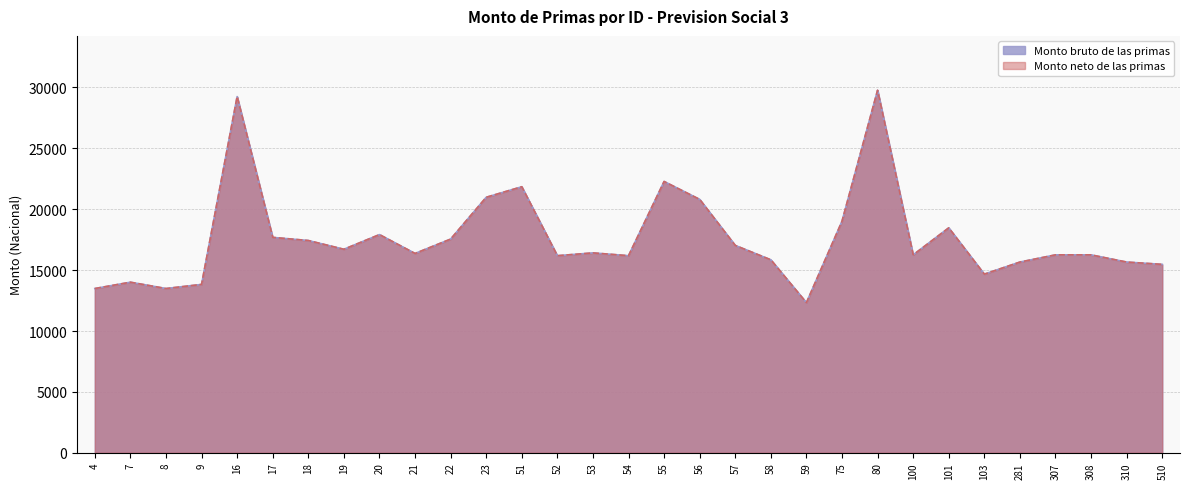

Reading left to right, list all the values displayed in this chart.

Monto bruto de las primas: 13487.8	14007.8	13487.8	13824.7	29249.2	17687.5	17430.9	16712.0	17917.4	16367.3	17547.9	20979.4	21846.0	16184.0	16413.8	16184.0	22279.4	20807.8	17027.9	15847.3	12328.2	19013.8	29769.2	16252.3	18470.9	14668.4	15661.4	16252.3	16252.3	15661.4	15471.8
Monto neto de las primas: 13487.8	14007.8	13487.8	13824.7	29249.2	17687.5	17430.9	16712.0	17917.4	16367.3	17547.9	20979.4	21846.0	16184.0	16413.8	16184.0	22279.4	20807.8	17027.9	15847.3	12328.2	19013.8	29769.2	16252.3	18470.9	14668.4	15661.4	16252.3	16252.3	15661.4	15471.8